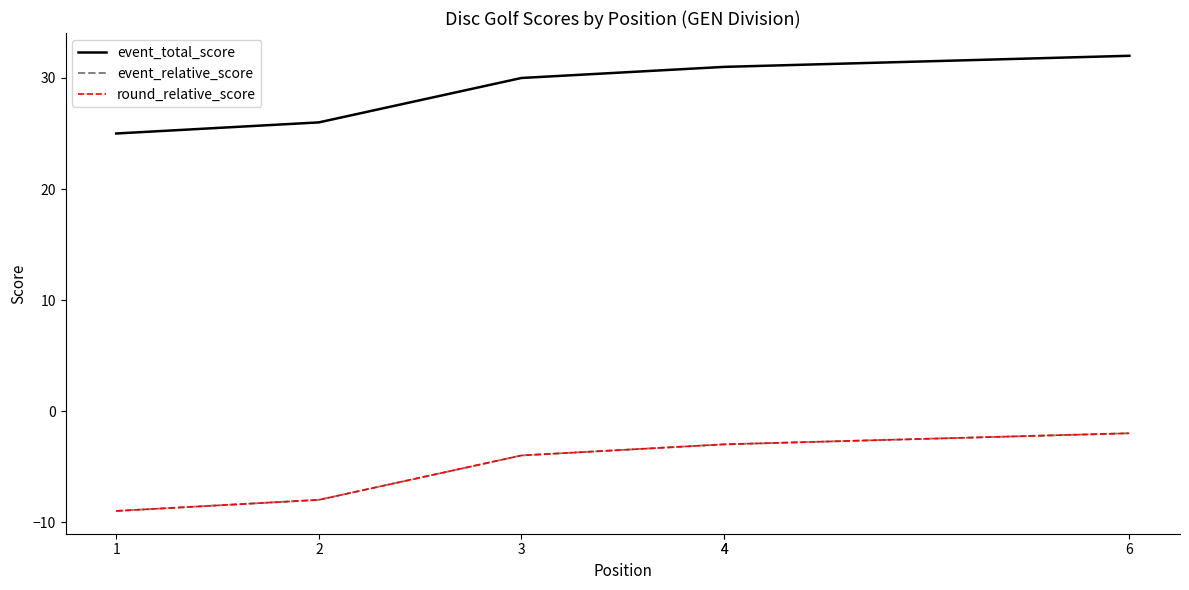

Which has a higher value, 1 or 6?

6